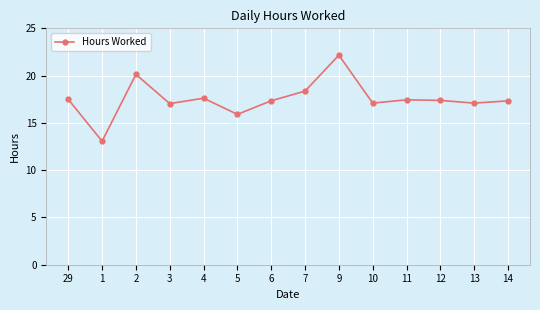

Which label corresponds to the largest value in the chart?

9